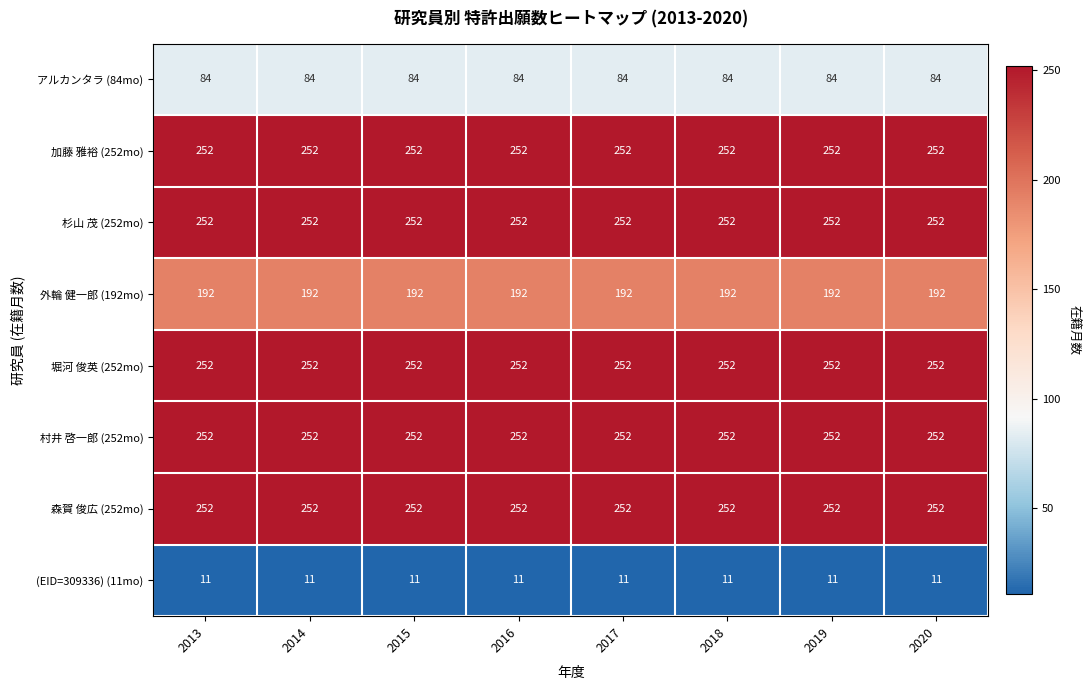

What is the smallest value displayed?

11